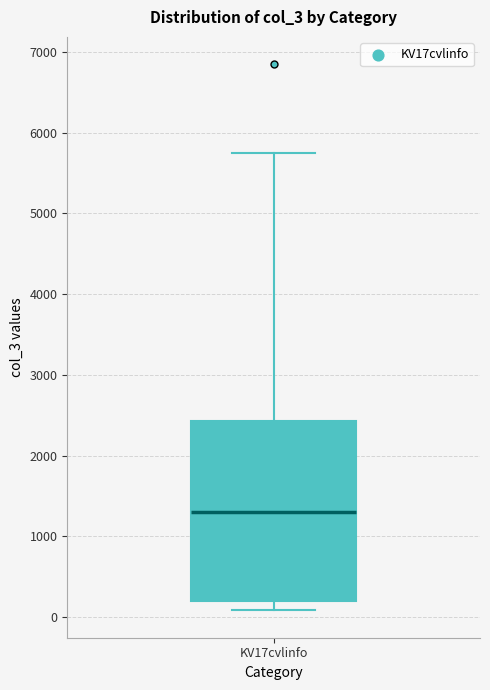

Where is the lower edge of the box for KV17cvlinfo on the y-axis? The values are not printed on the chart, so give them approximately, as read against the axis.

200